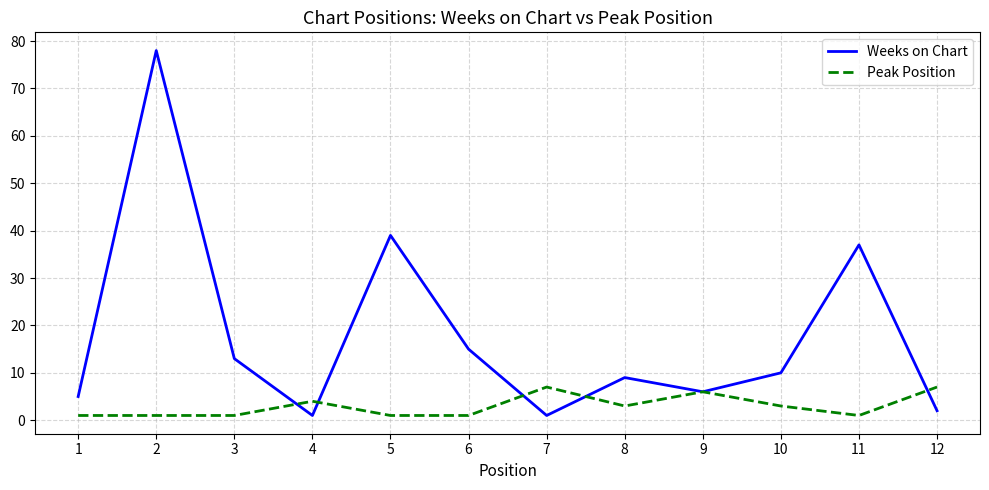

Where is Weeks on Chart nearest to the value 39?

5